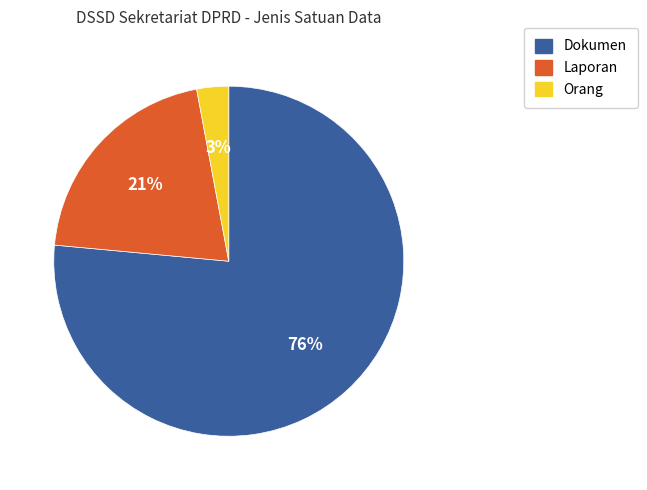

To the nearest percent, what is the combined percentage of Dokumen and Orang?

79%